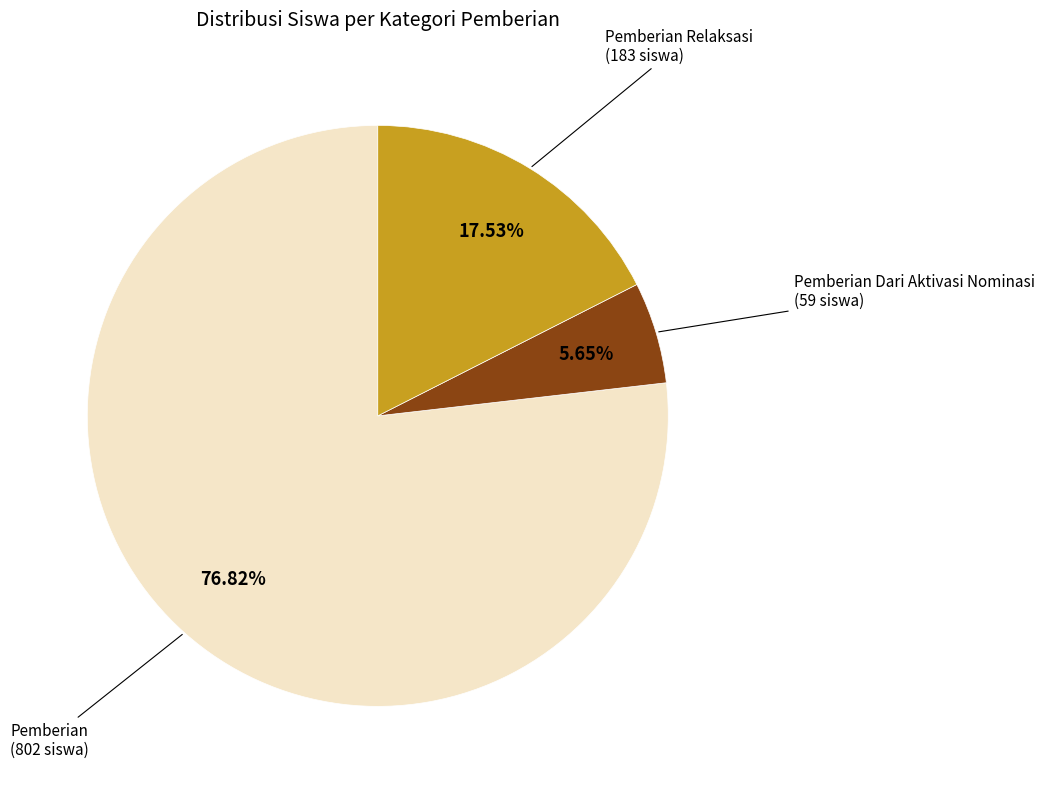

Rank the categories by value from highest to lowest.

Pemberian, Pemberian Relaksasi, Pemberian Dari Aktivasi Nominasi